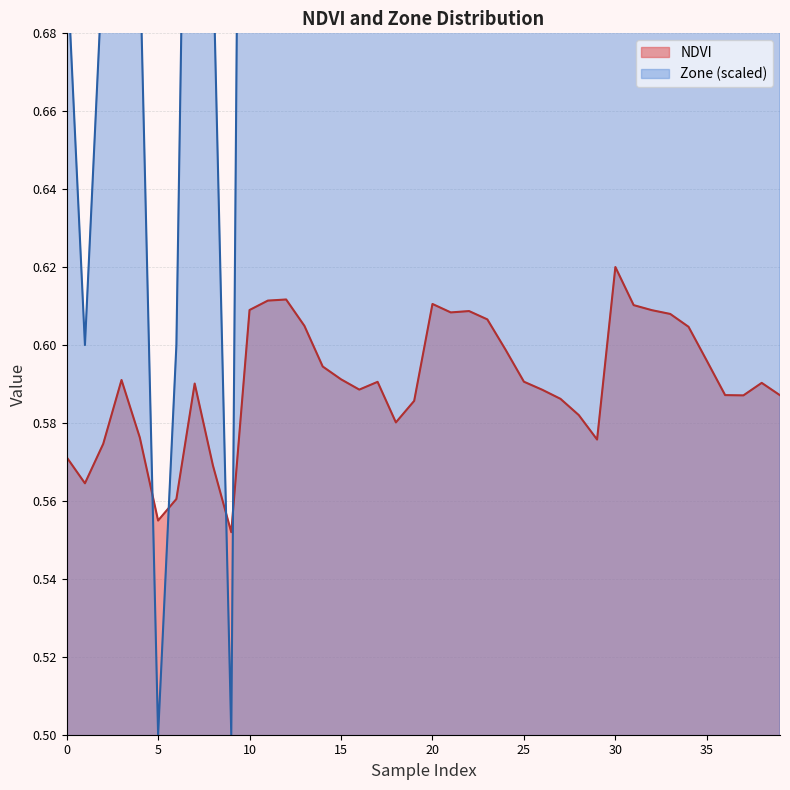

Is it true that Zone equals 1.6 at 10?

False